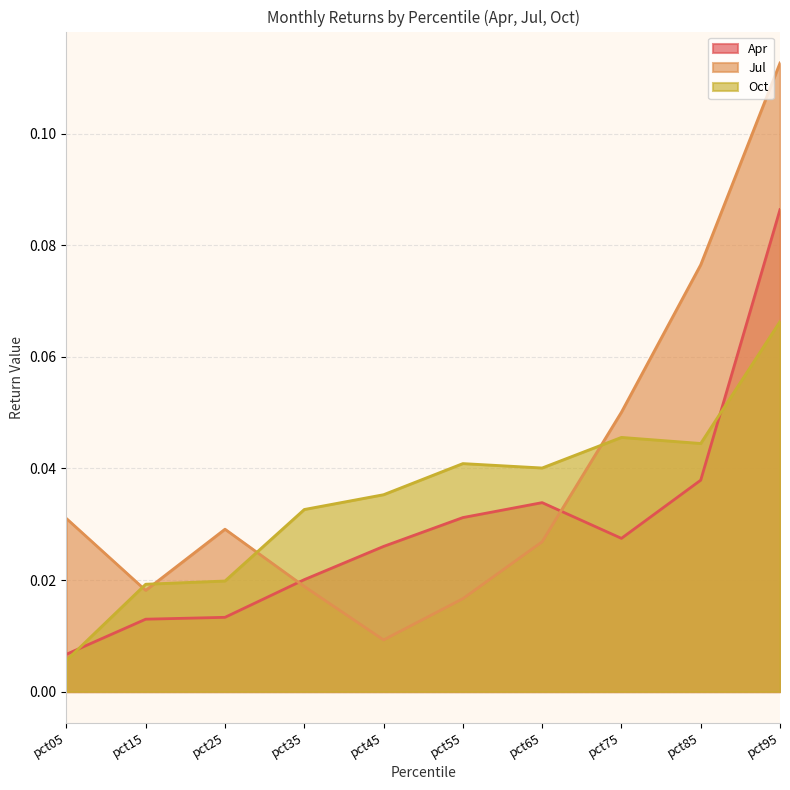

At how many categories does at least one series exceed 0?

10